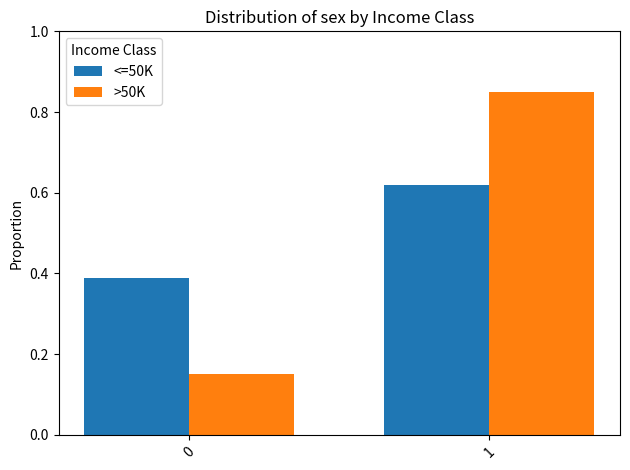

Which category has the highest value in the >50K series?

1